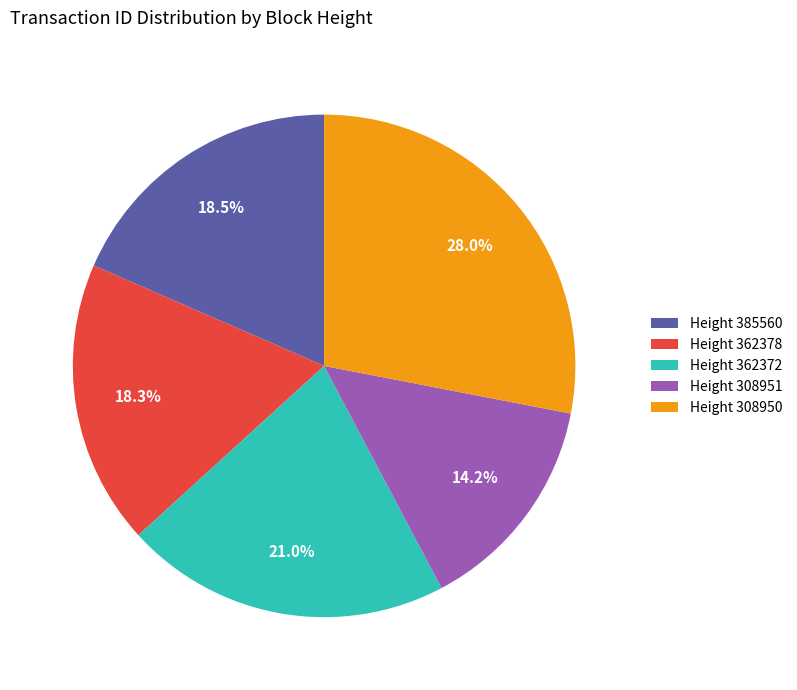

Which category has the smallest portion of the pie?

Height 308951